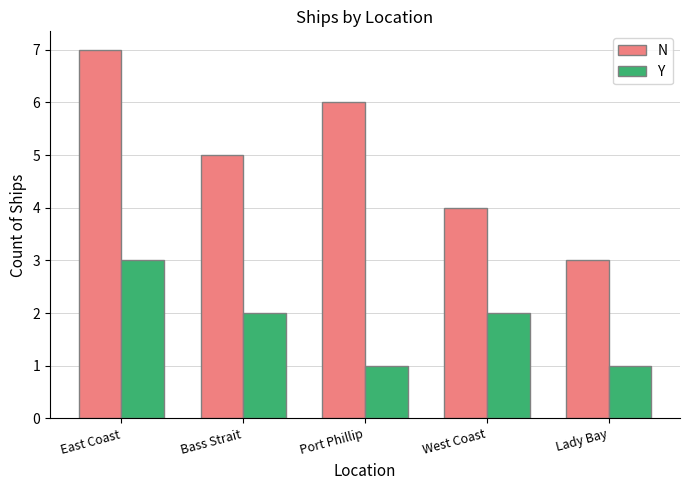

What is the sum of the Y values at West Coast and East Coast?

5